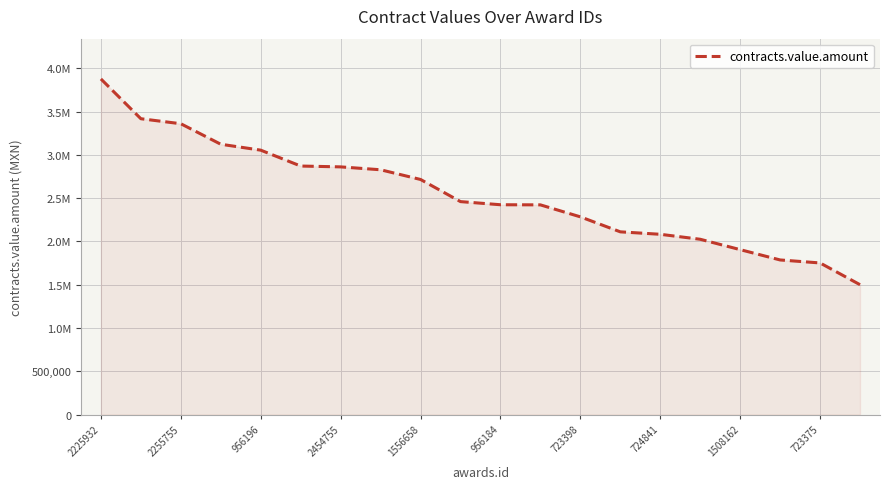

Does the chart display data point markers on the line(s)?

No